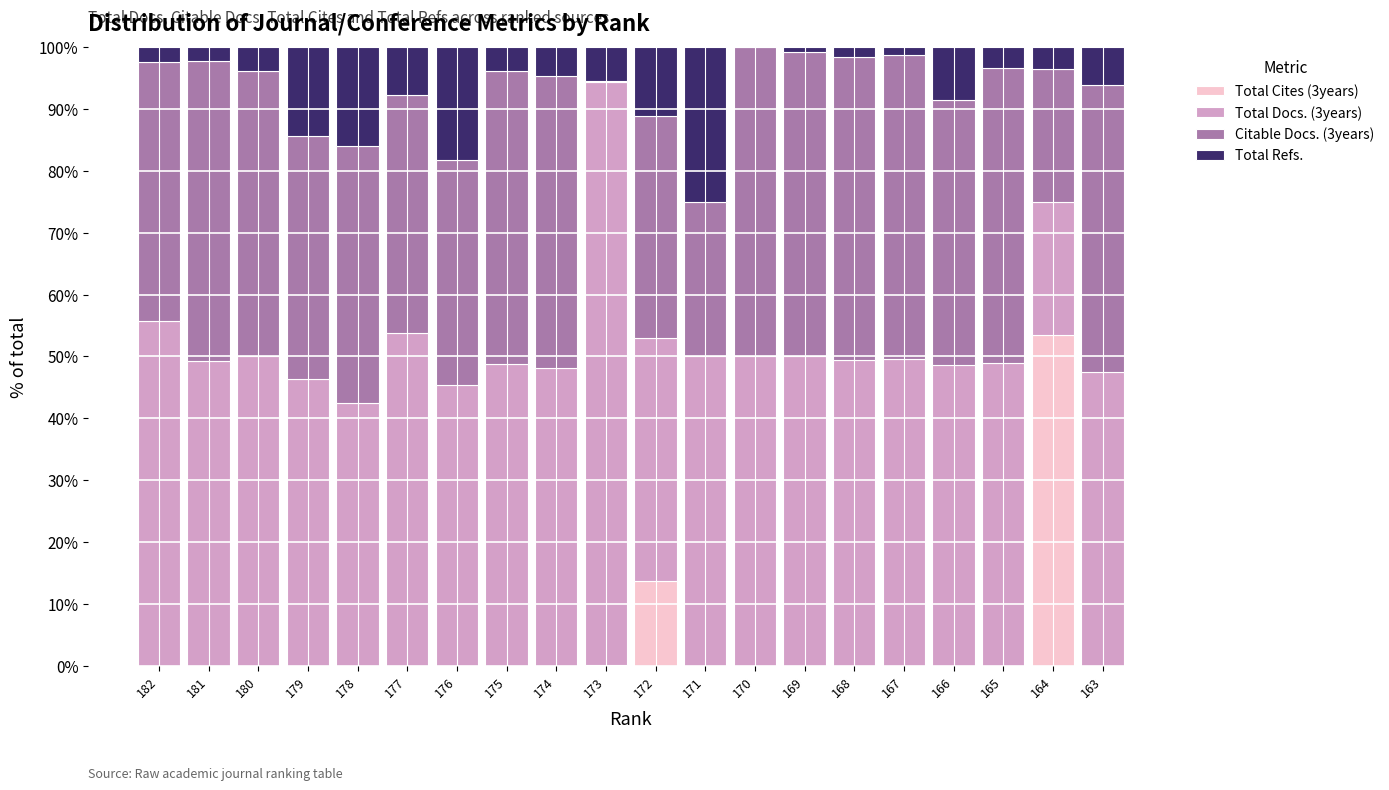

How many categories are shown in the chart?

20